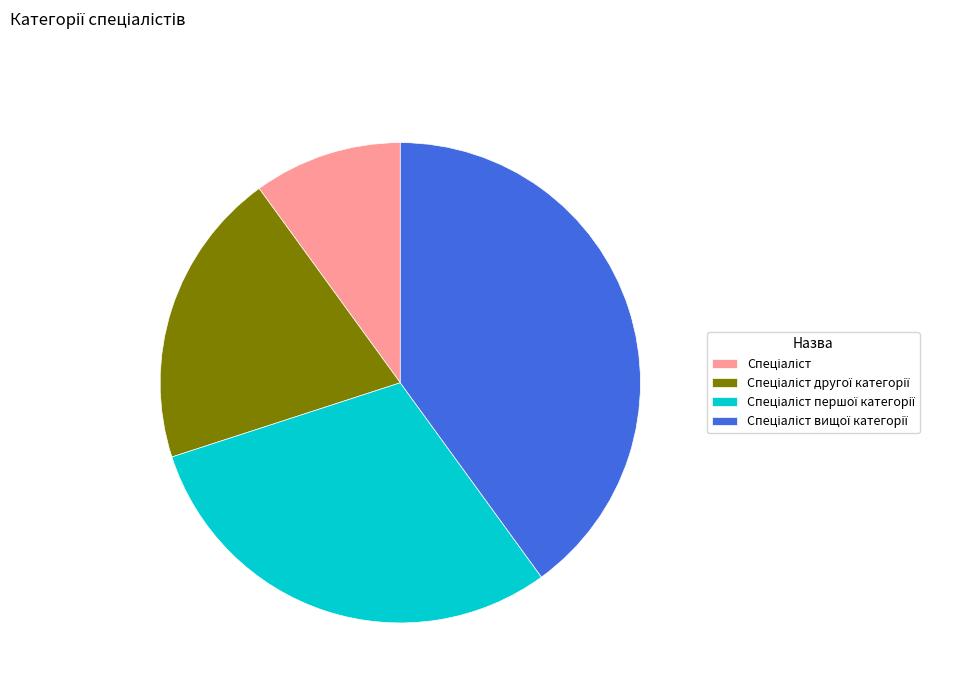

Does any single category account for the majority?

No